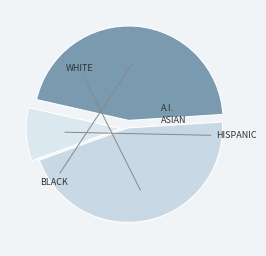

Count the number of slices in the pie.

3